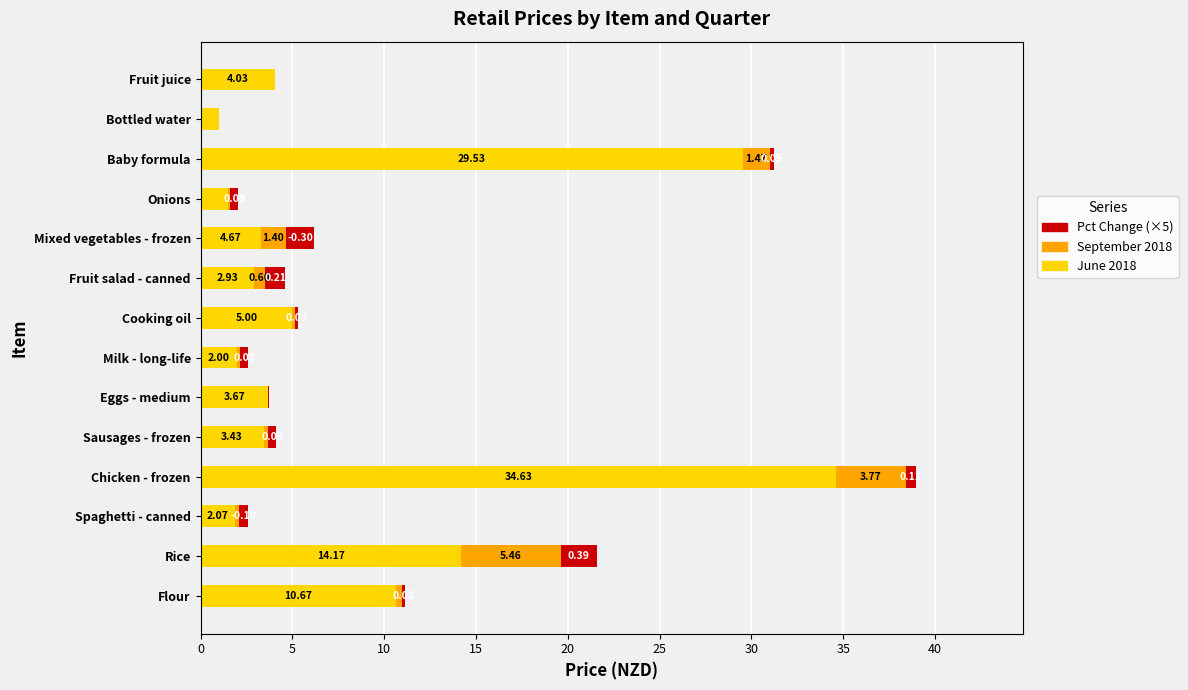

At which label does June 2018 reach its peak?

Chicken - frozen